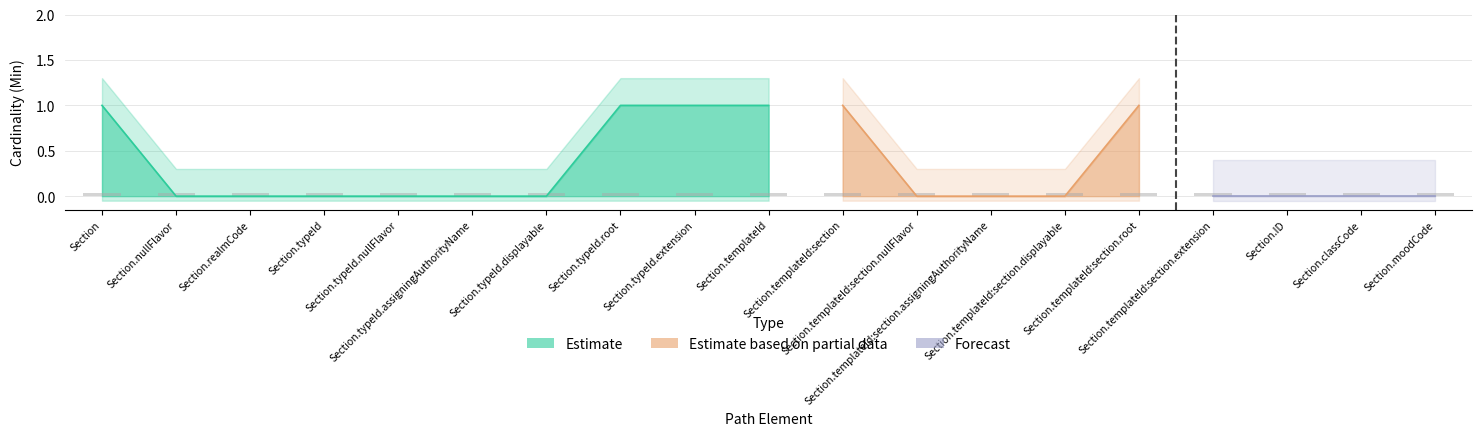

What is the label of the 19th bar from the left?

Section.moodCode